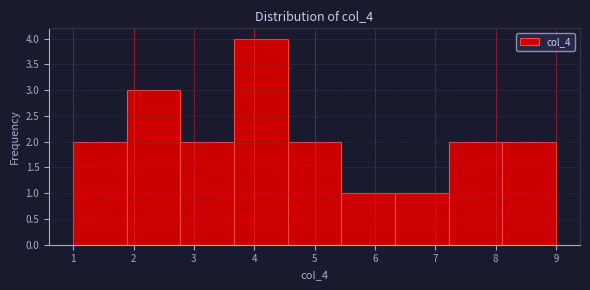

Reading left to right, list every bar in this chart as the range it spans on the x-axis followed by its height. Neither the bar edges nor the heights are printed on the chart, so give them approximately, as read against the axes.

1.0 to 1.9: 2
1.9 to 2.8: 3
2.8 to 3.7: 2
3.7 to 4.6: 4
4.6 to 5.4: 2
5.4 to 6.3: 1
6.3 to 7.2: 1
7.2 to 8.1: 2
8.1 to 9.0: 2